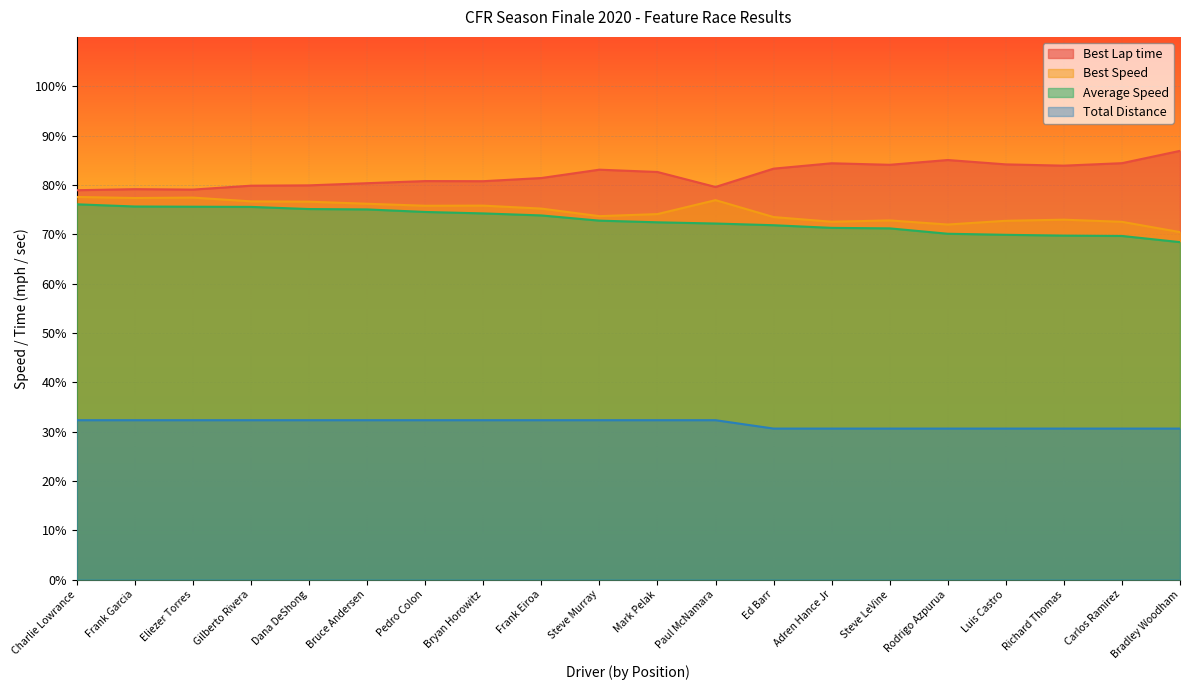

What is the highest value of the Best Lap time series?

86.9